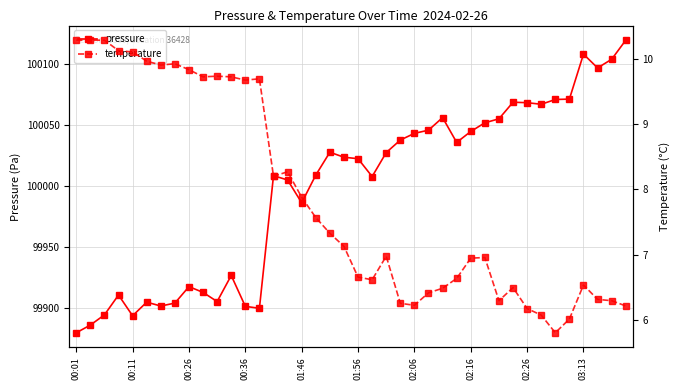

At which category does the chart reach its minimum across all series?

34